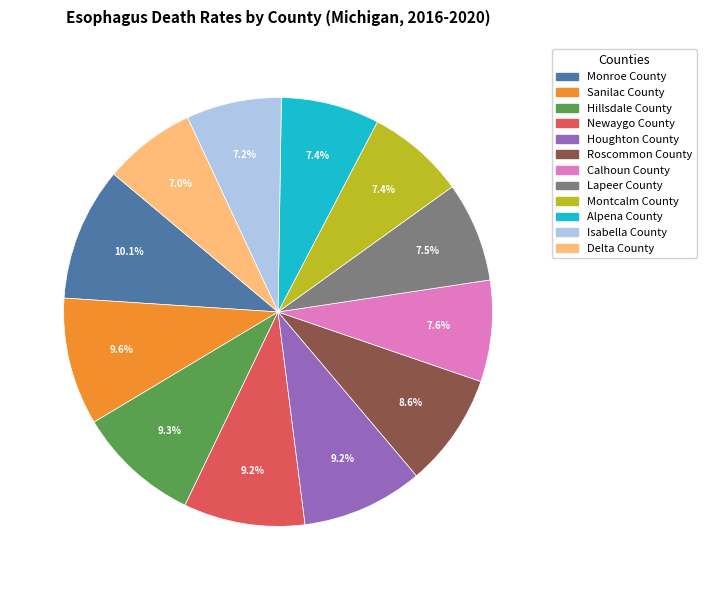

What percentage do Roscommon County and Alpena County together represent?

16.0%